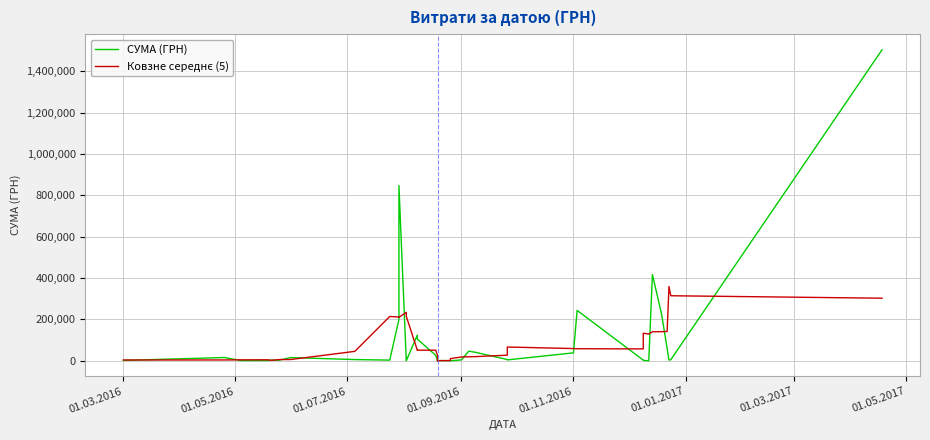

What value does the Ковзне середнє (5) series have at 01.11.2016?

59000.7